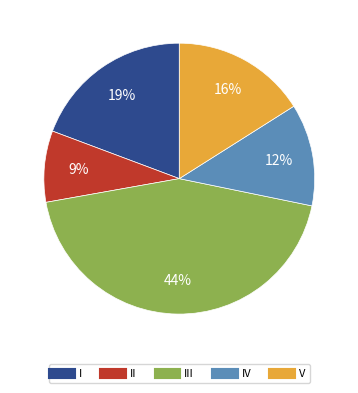

To the nearest percent, what is the average slice percentage?

20%